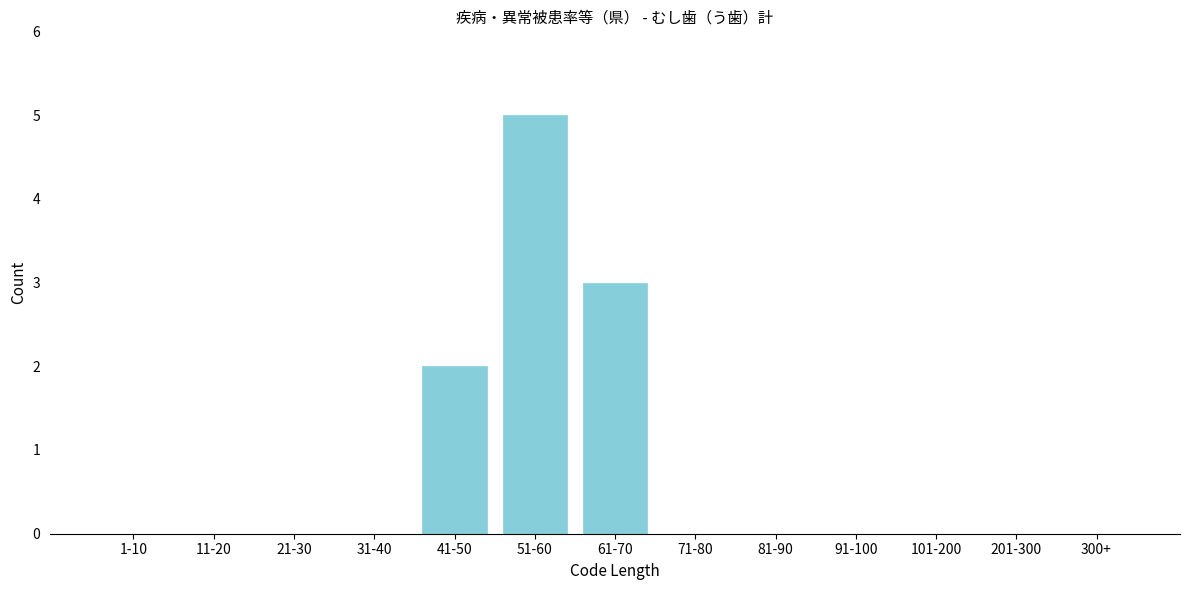

Reading left to right, transcribe all the data shown in this chart.

1-10=0	11-20=0	21-30=0	31-40=0	41-50=2	51-60=5	61-70=3	71-80=0	81-90=0	91-100=0	101-200=0	201-300=0	300+=0